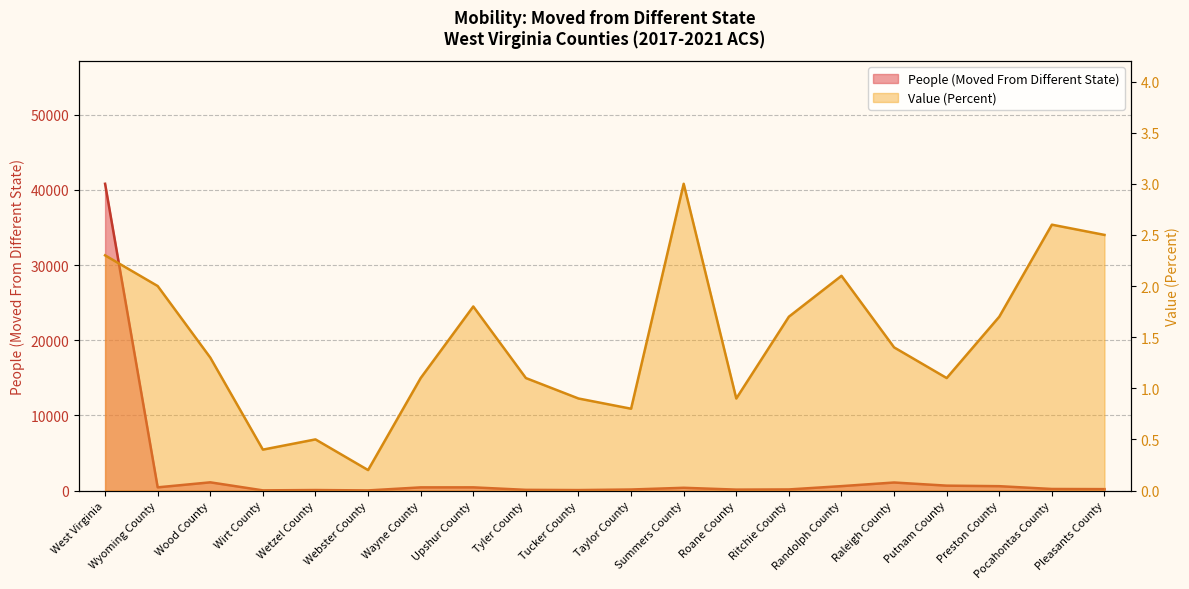

Rank the series by their maximum value, from highest to lowest.

People (Moved From Different State), Value (Percent)